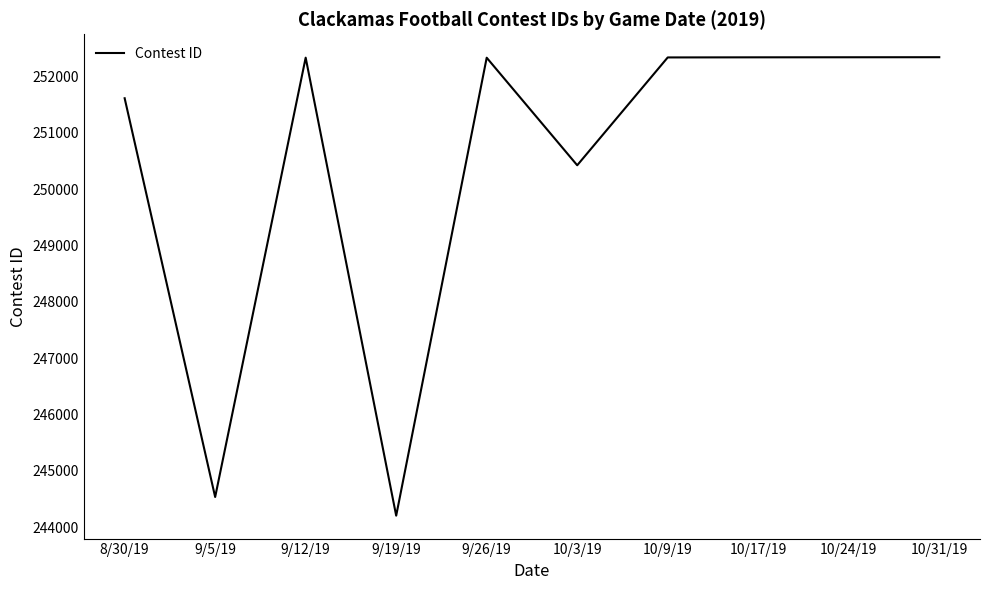

Is it true that the value at 9/19/19 is 244206?

True